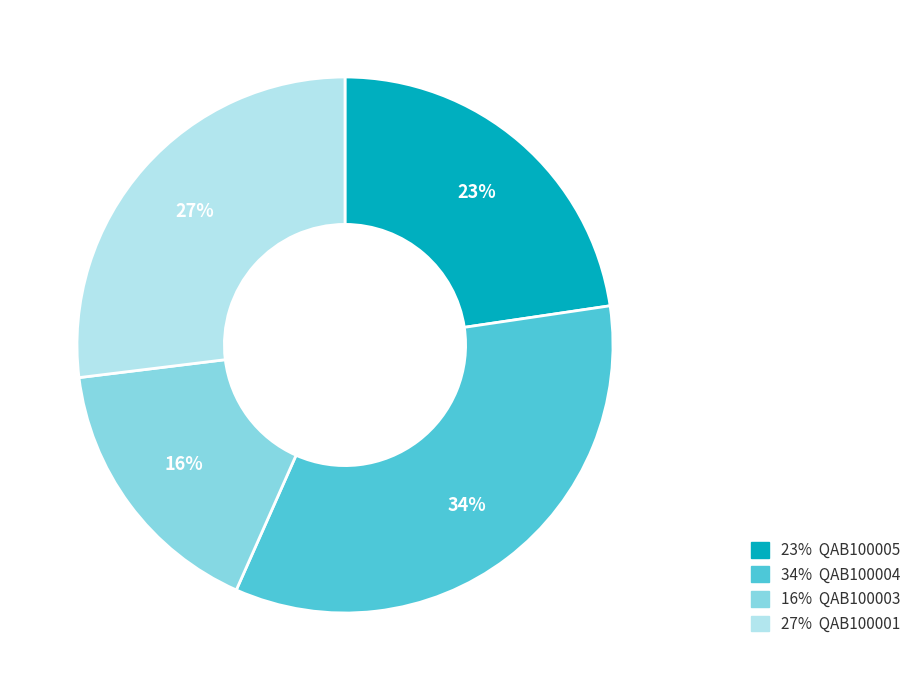

To the nearest percent, what is the difference between the largest and smallest slice percentages?

18%